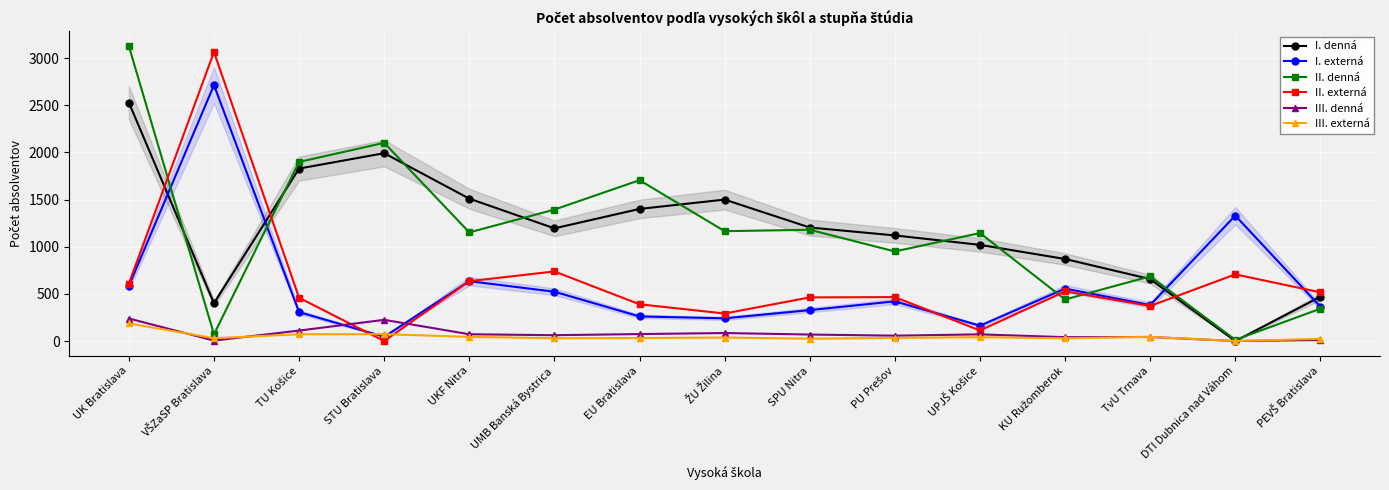

How many series are shown in this chart?

6